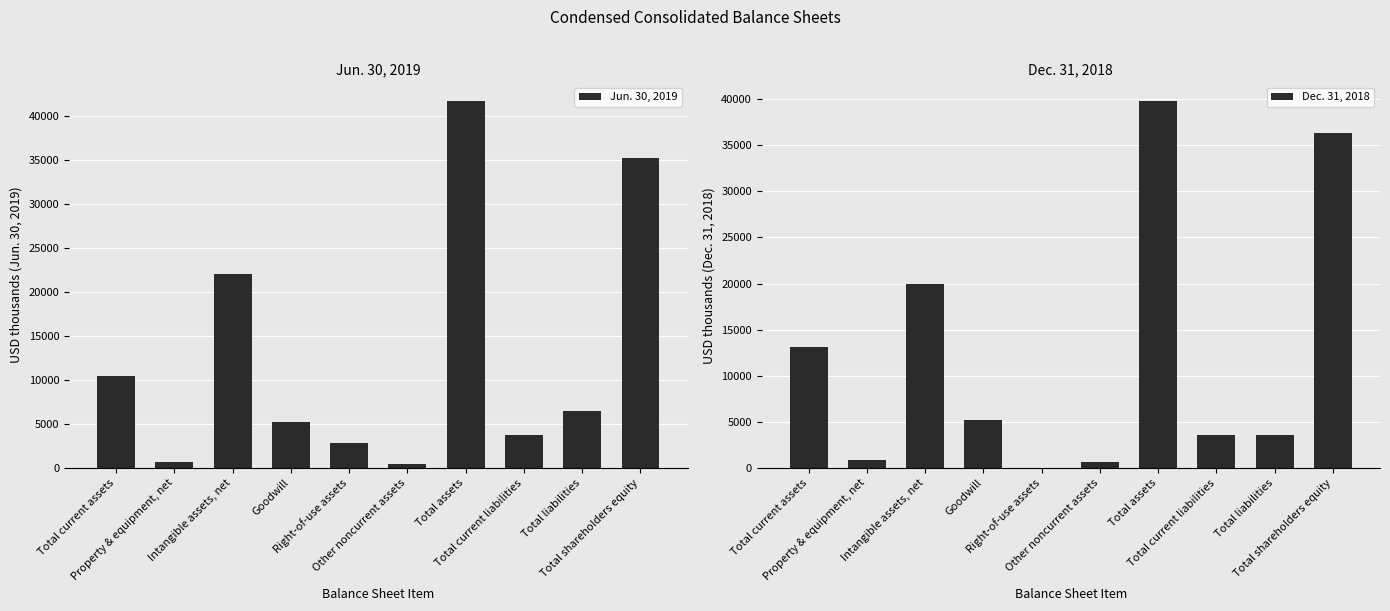

What is the sum of the Dec. 31, 2018 values at Total shareholders equity and Right-of-use assets?

36278